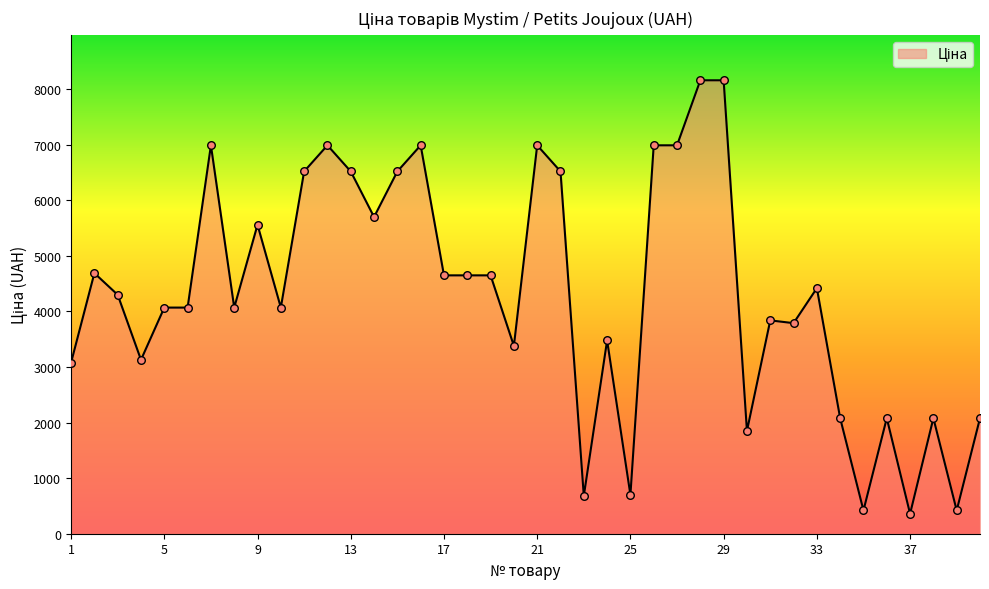

What is the smallest value displayed?

359